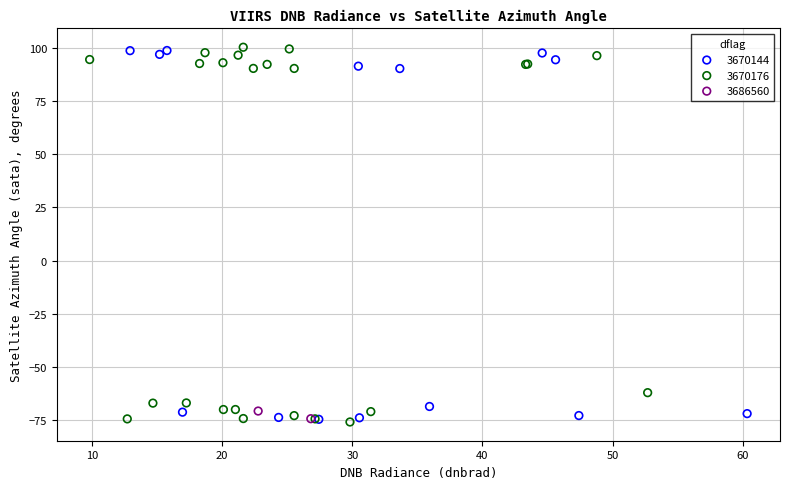

What are all the series names shown in the legend?

3670144, 3670176, 3686560